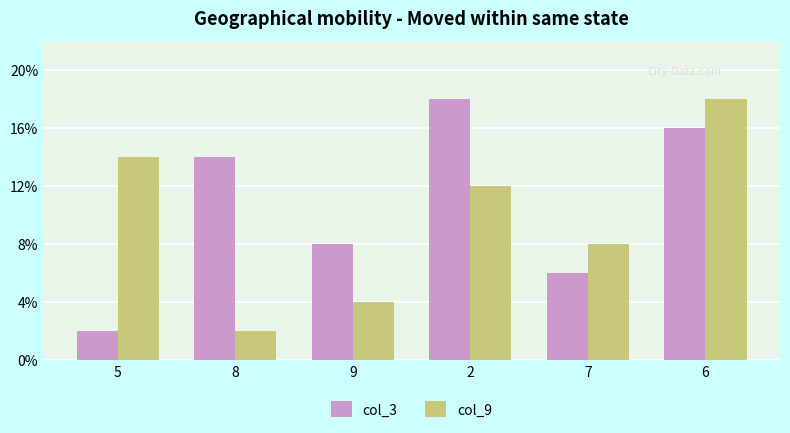

Does the chart contain any negative values?

No